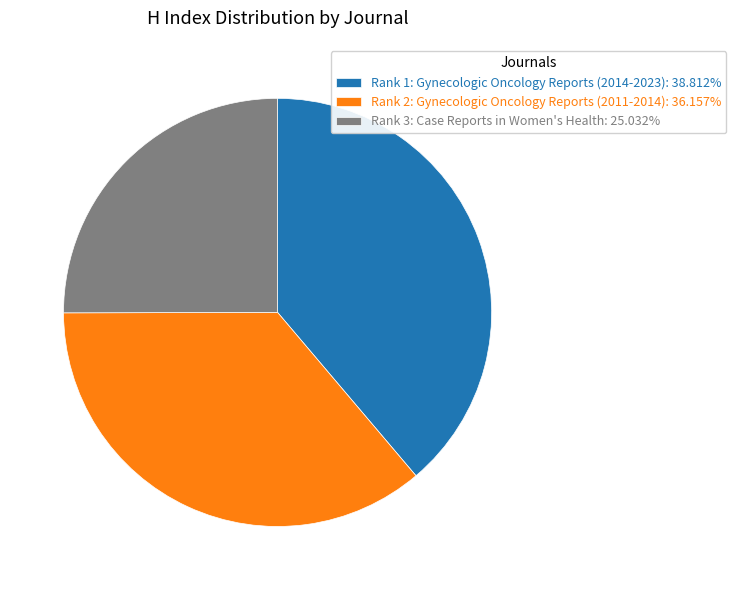

Is there a majority slice in this chart?

No